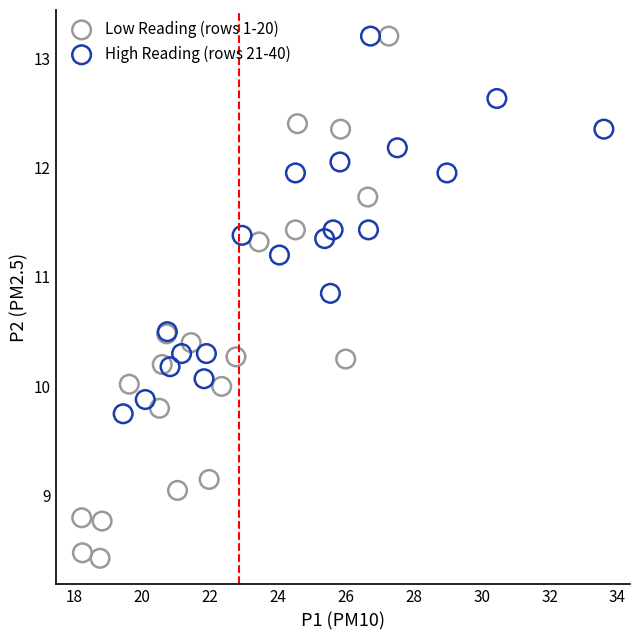

Which series has the widest spread of Y values?

Low Reading (rows 1-20)